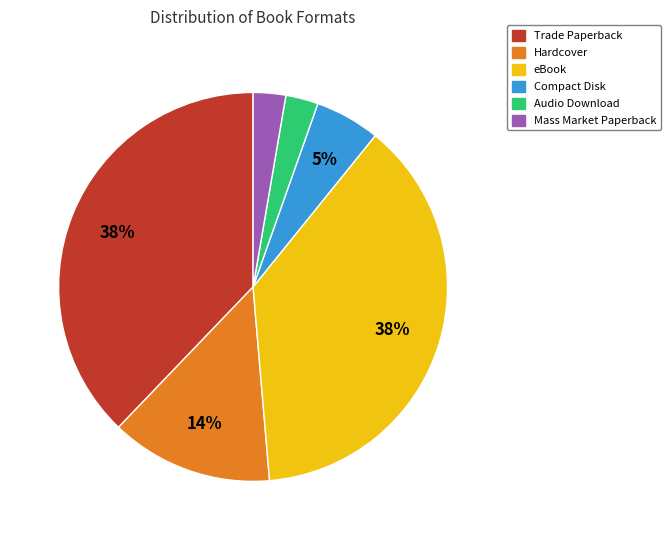

To the nearest percent, what is the average slice percentage?

17%